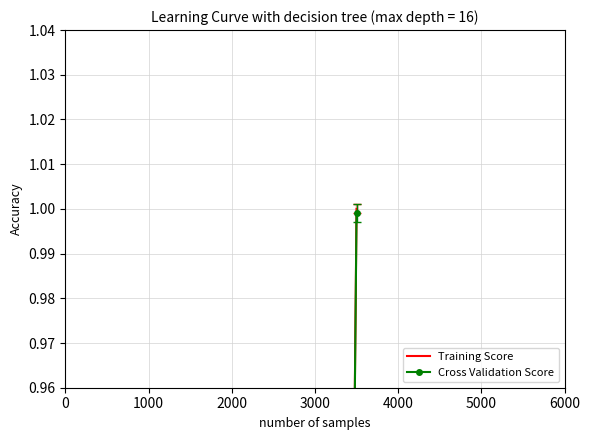

At which category does Training Score reach its first local valley?

2000